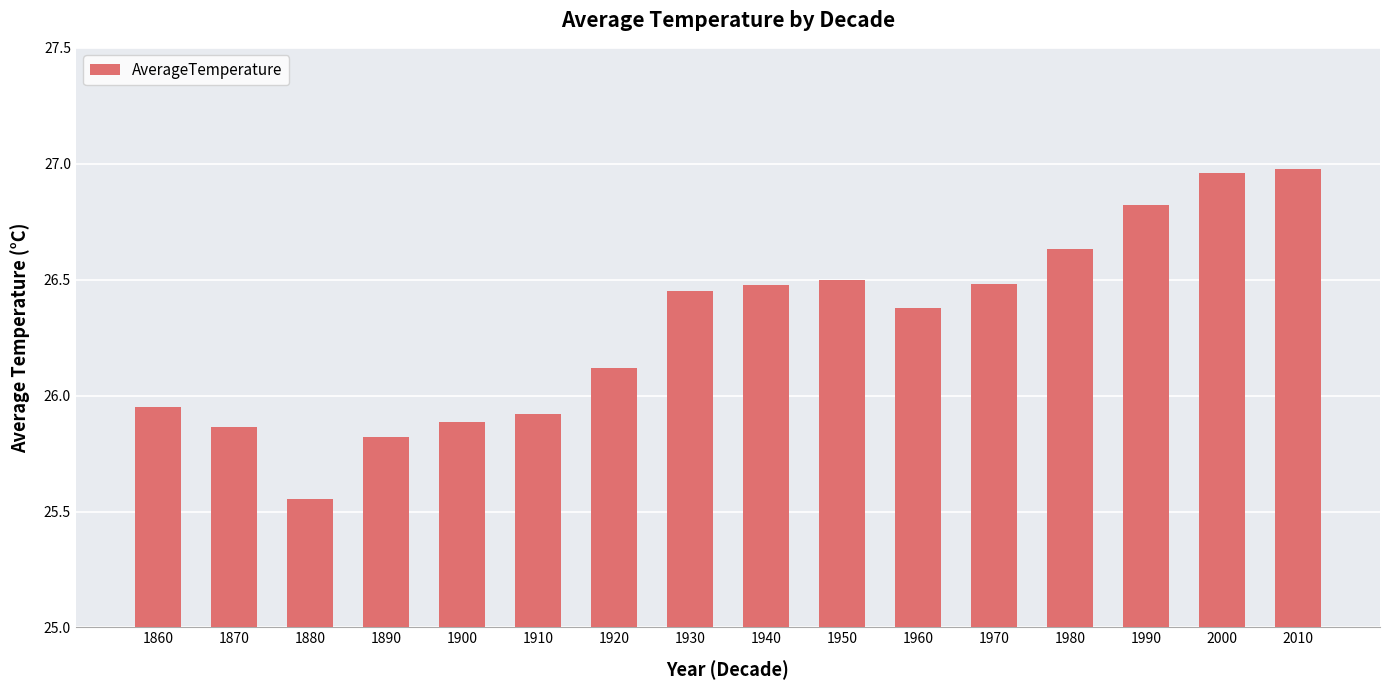

What is the difference between the second highest and second lowest values?

1.1